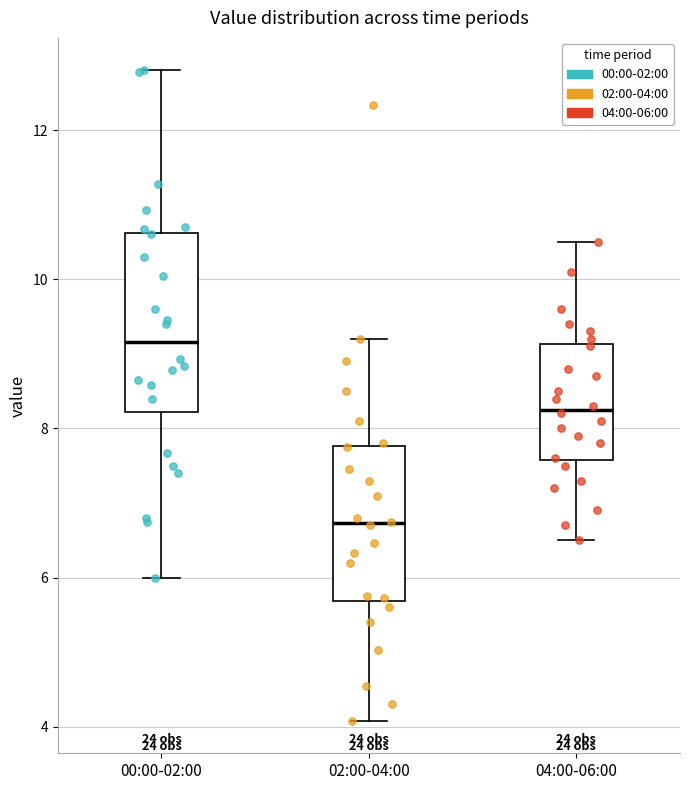

Comparing the boxes themselves (not the whiskers), which one is the tallest?

00:00-02:00